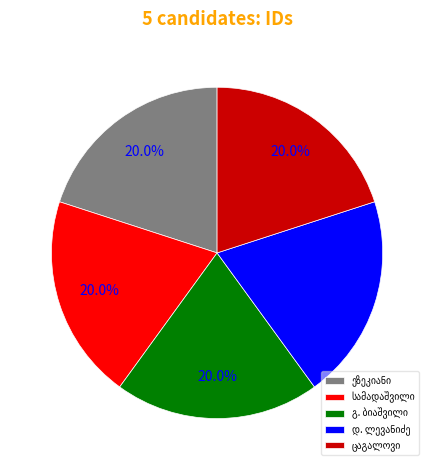

To the nearest percent, what is the average slice percentage?

20%